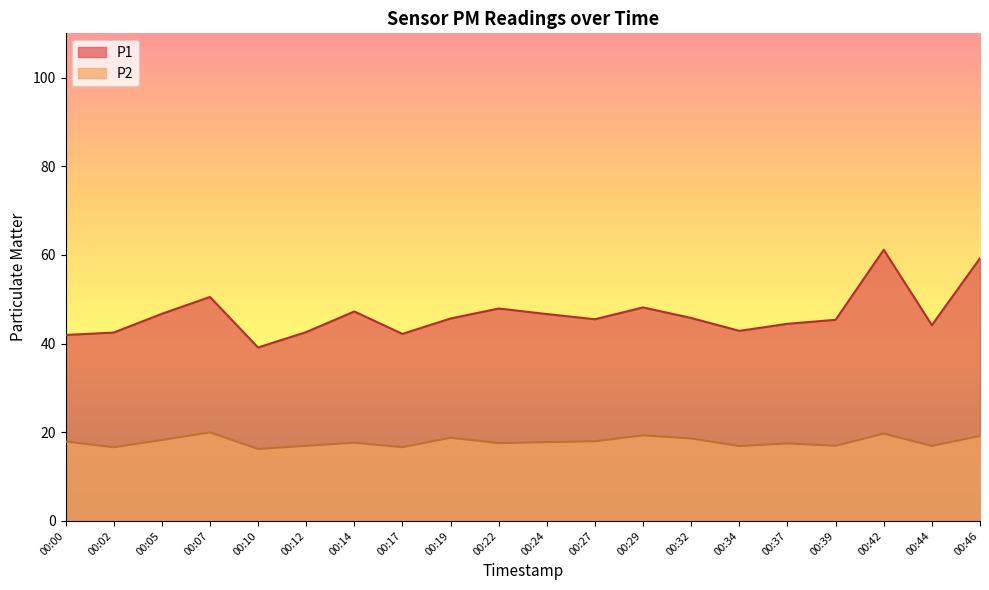

At which category does the chart reach its peak across all series?

00:42